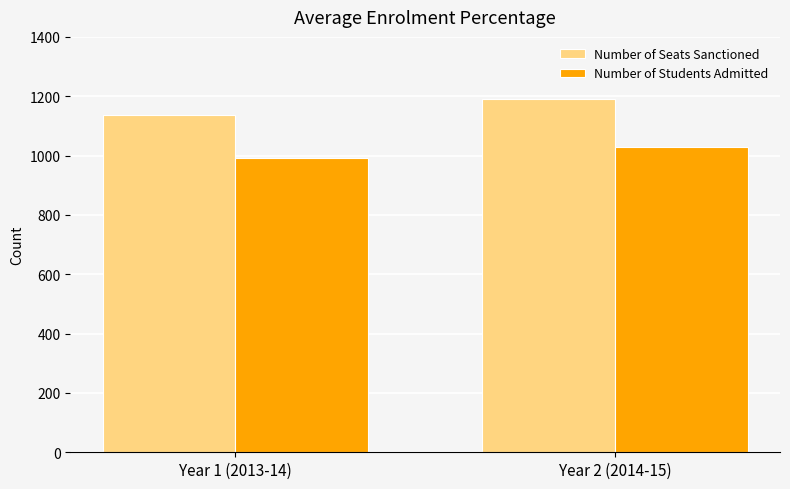

What is the average value of the Number of Students Admitted series?

1011